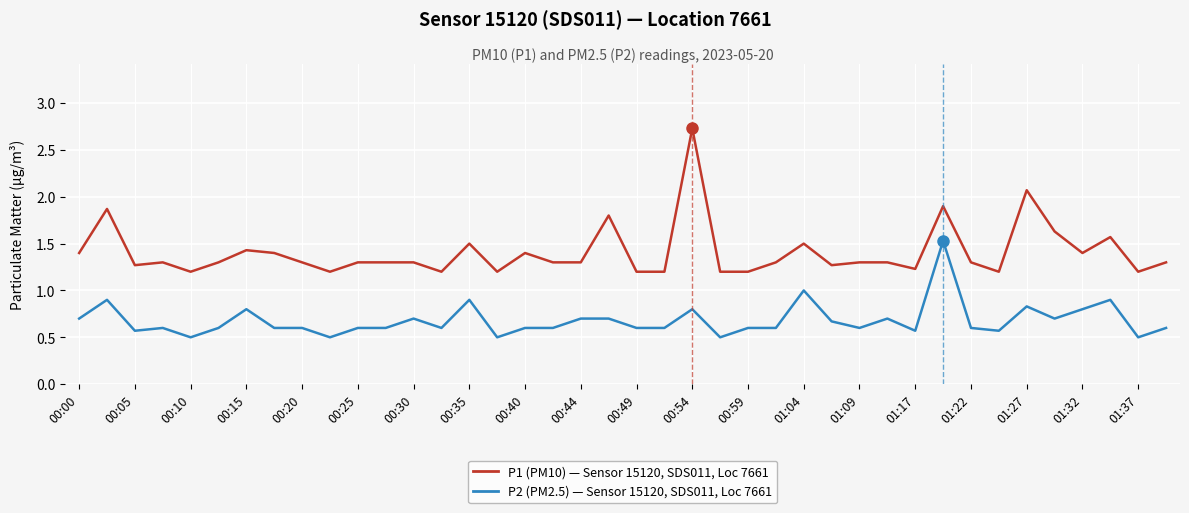

What is the smallest value displayed?

0.5